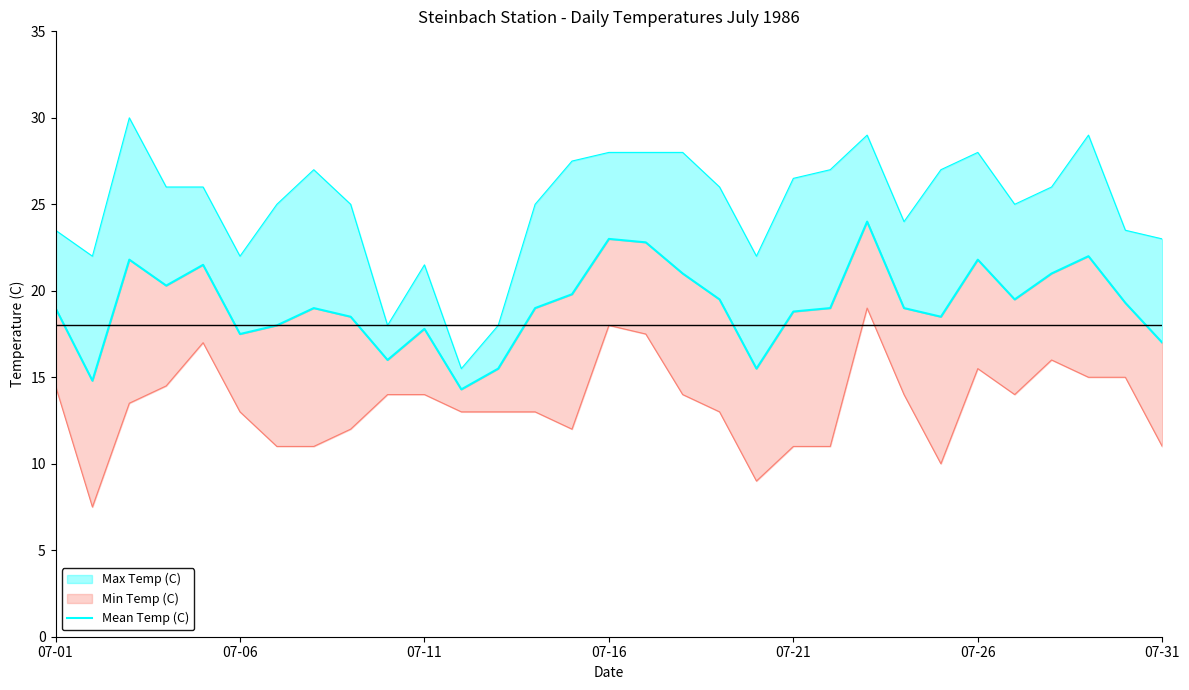

What is the difference between the maximum and minimum values?

9.7